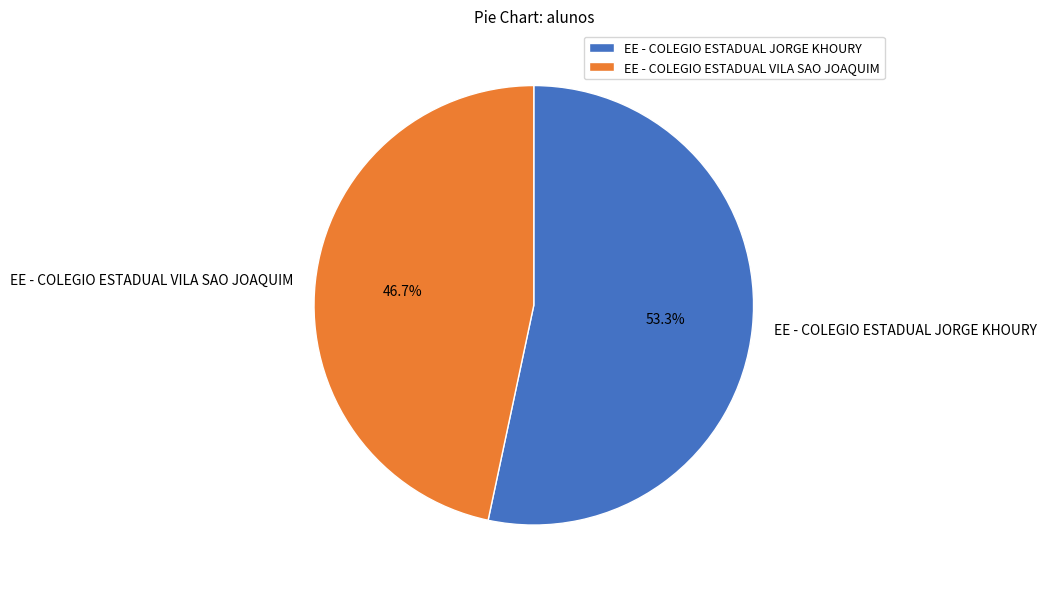

What is the smallest slice in the pie chart?

EE - COLEGIO ESTADUAL VILA SAO JOAQUIM